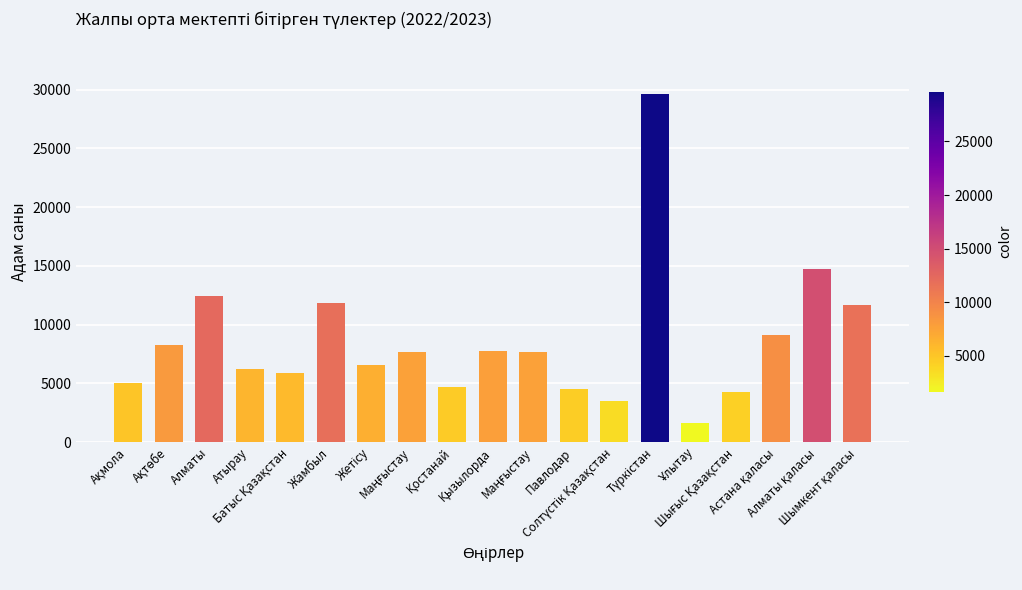

Are the bars horizontal?

No